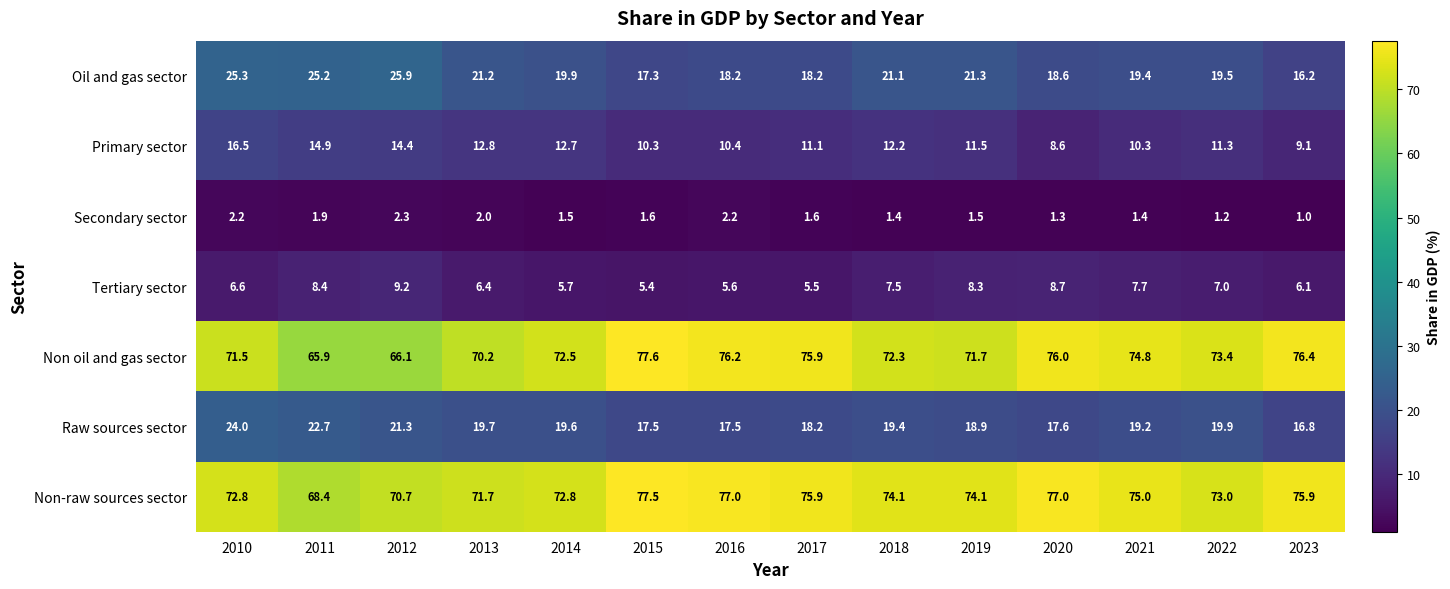

What is the difference between the maximum and minimum values in the Non-raw sources sector series?

9.1